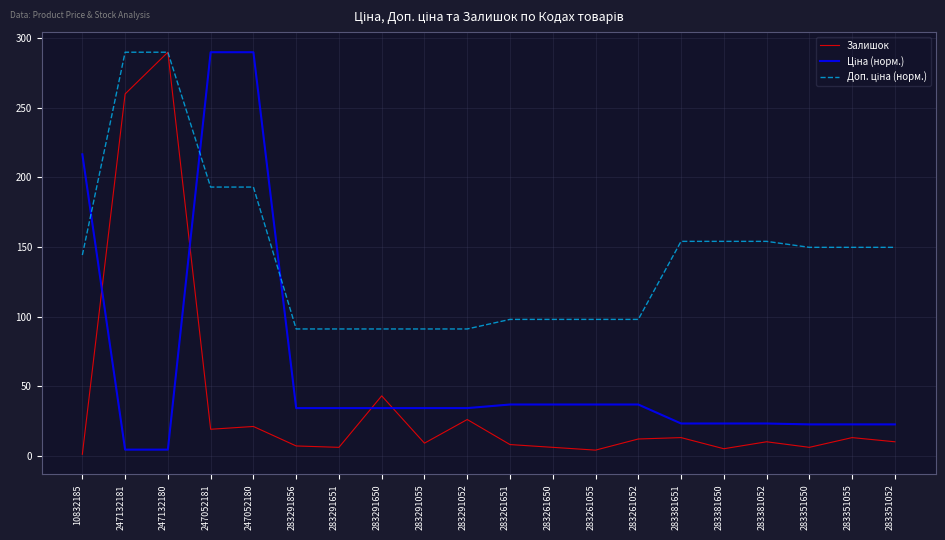

What is the maximum value shown in the chart?

290.0